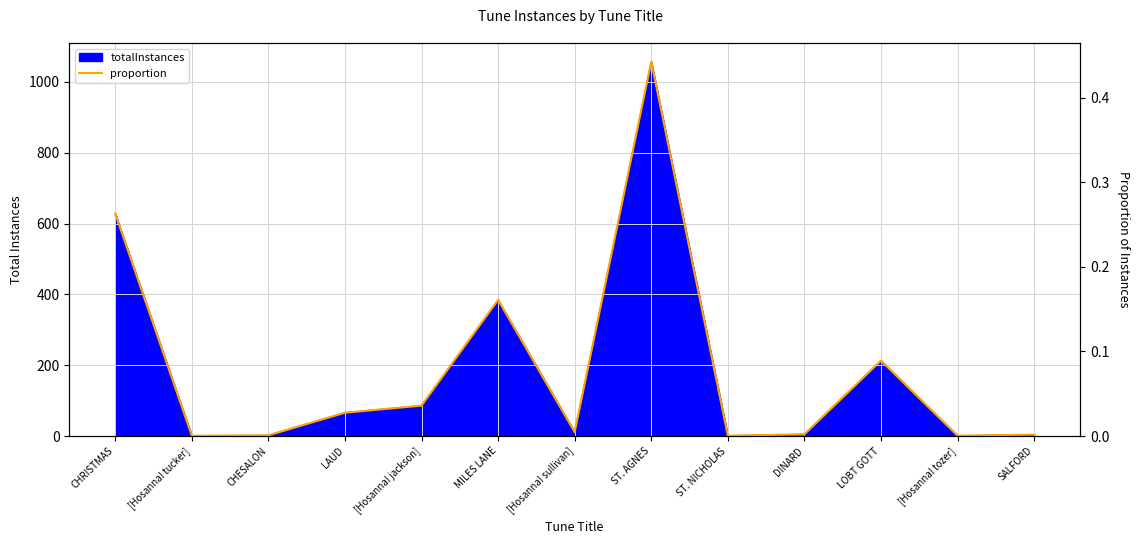

Reading right to left, list all the values displayed in this chart.

0.0	0.0	0.1	0.0	0.0	0.4	0.0	0.2	0.0	0.0	0.0	0.0	0.3